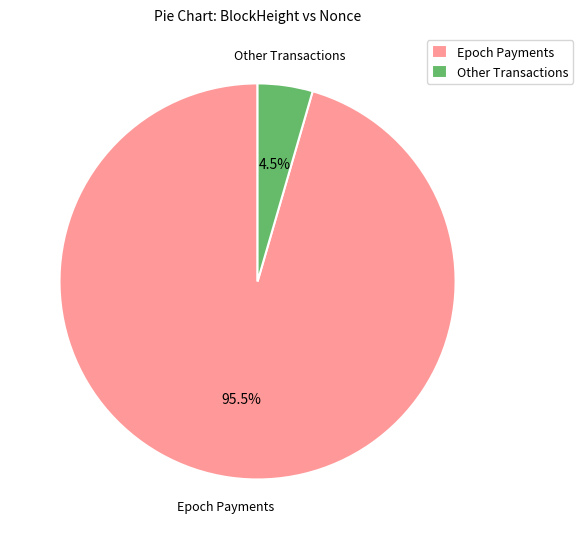

How many segments does this pie chart have?

2